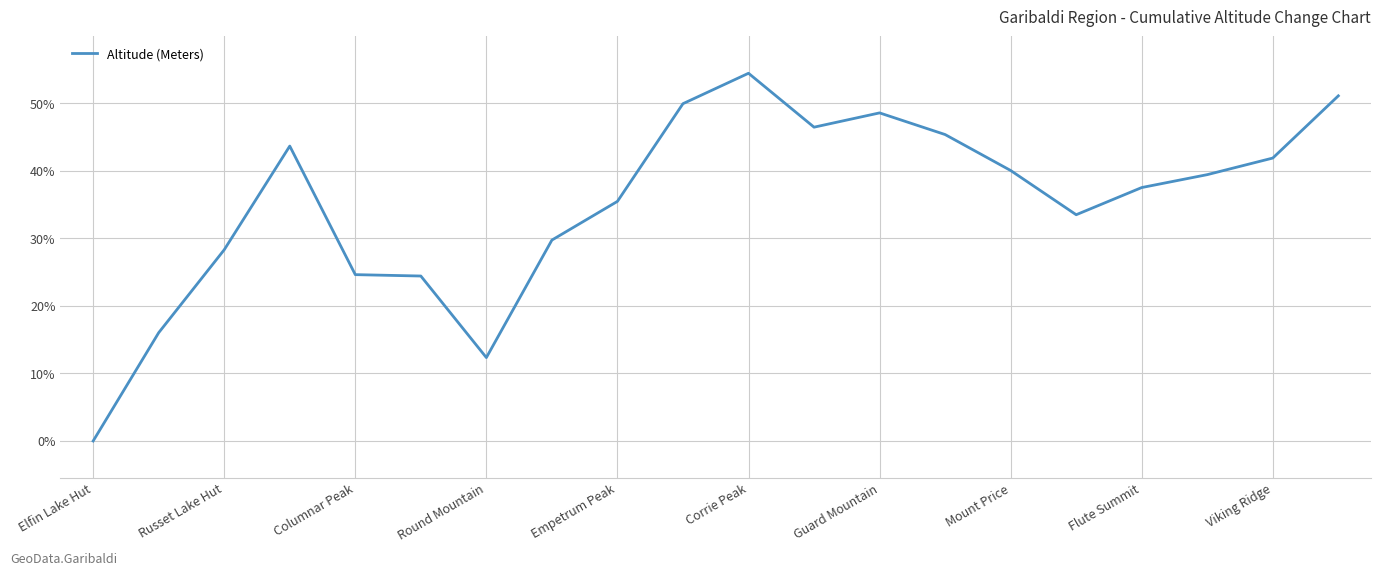

What is the greatest value displayed?

54.5